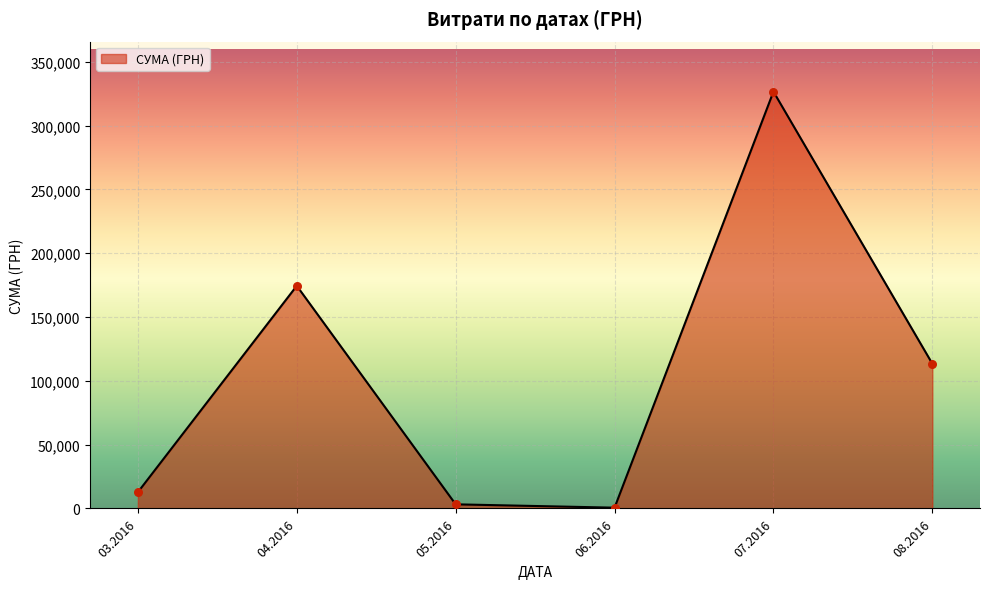

What is the change in value from 07.2016 to 08.2016?

-213173.8